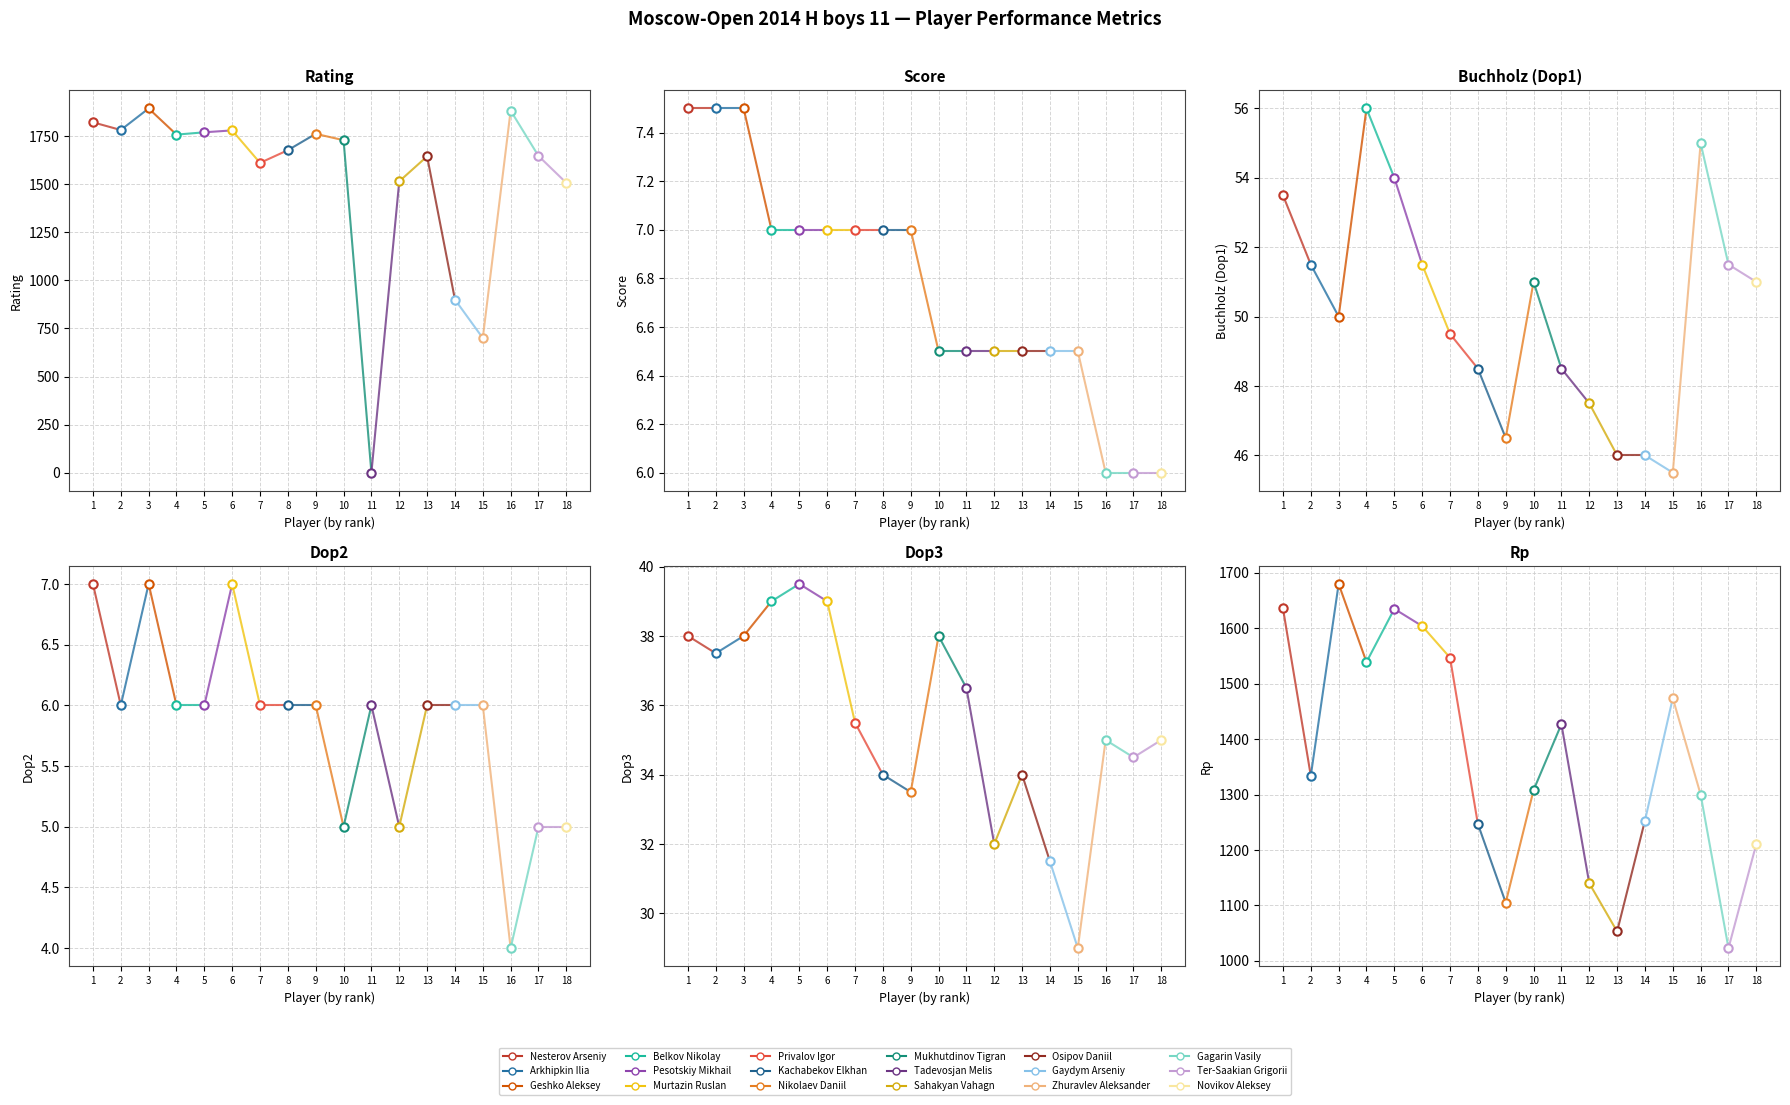

What is the highest value of the Dop3 series?

39.5